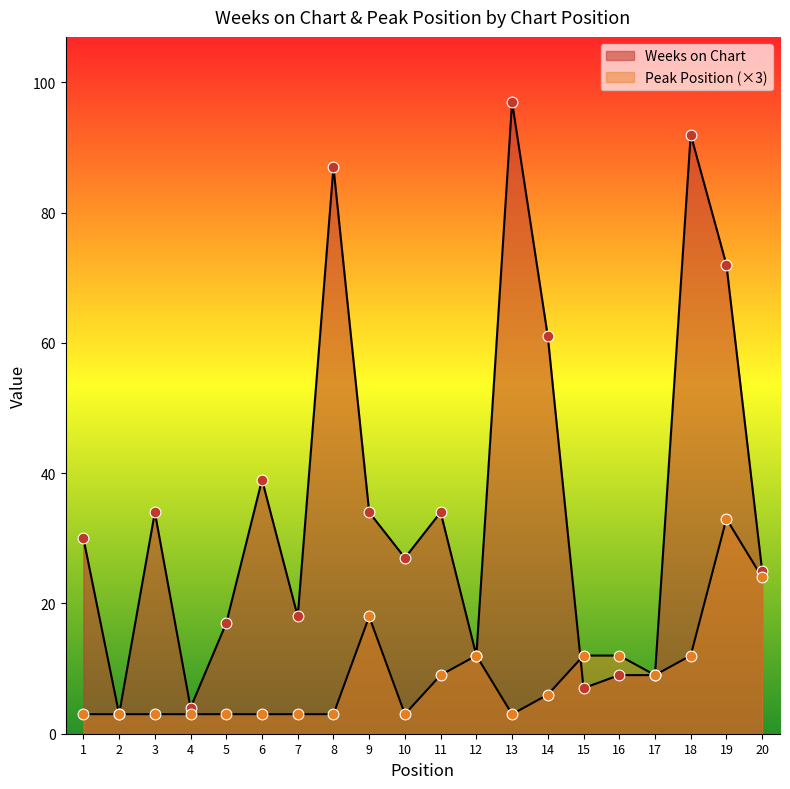

What are all the series names shown in the legend?

Weeks on Chart, Peak Position